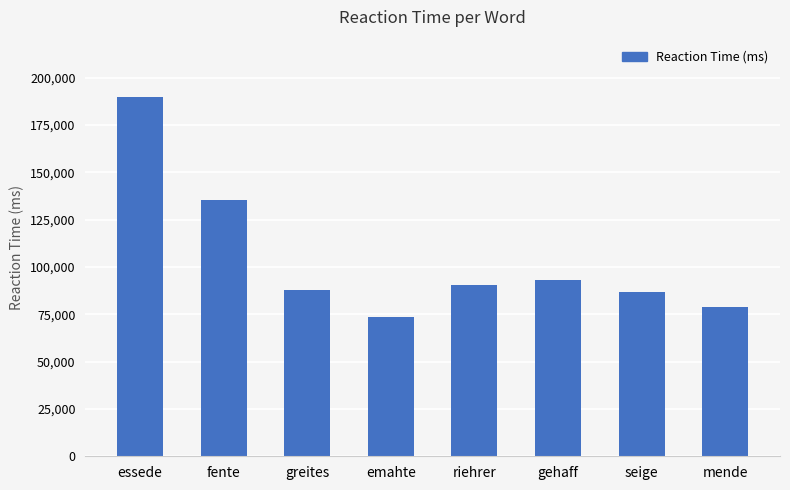

How many values are below 90455?

4